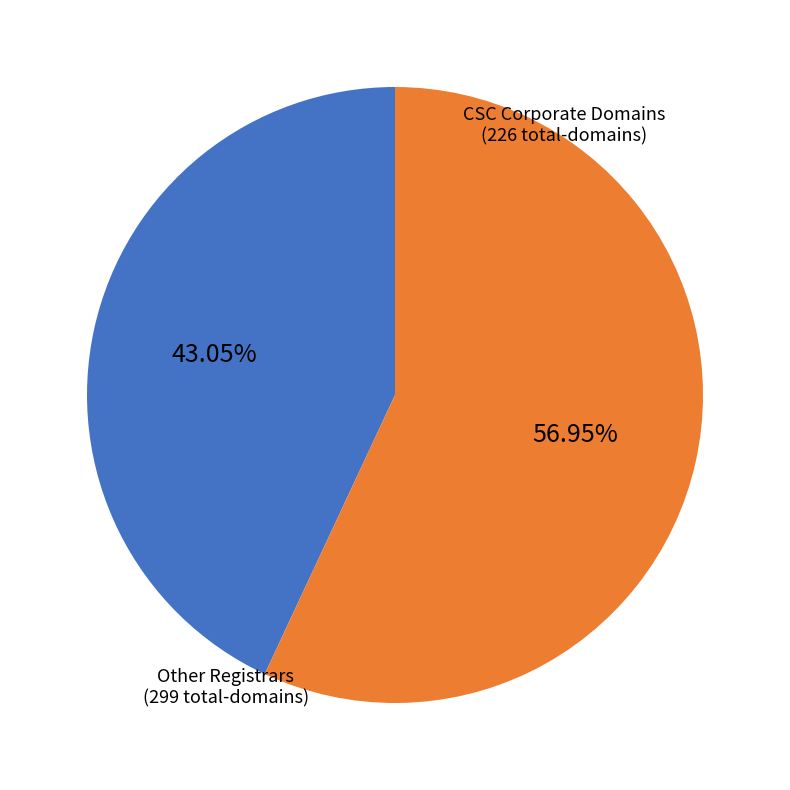

Is there any slice that represents more than half of the pie?

Yes